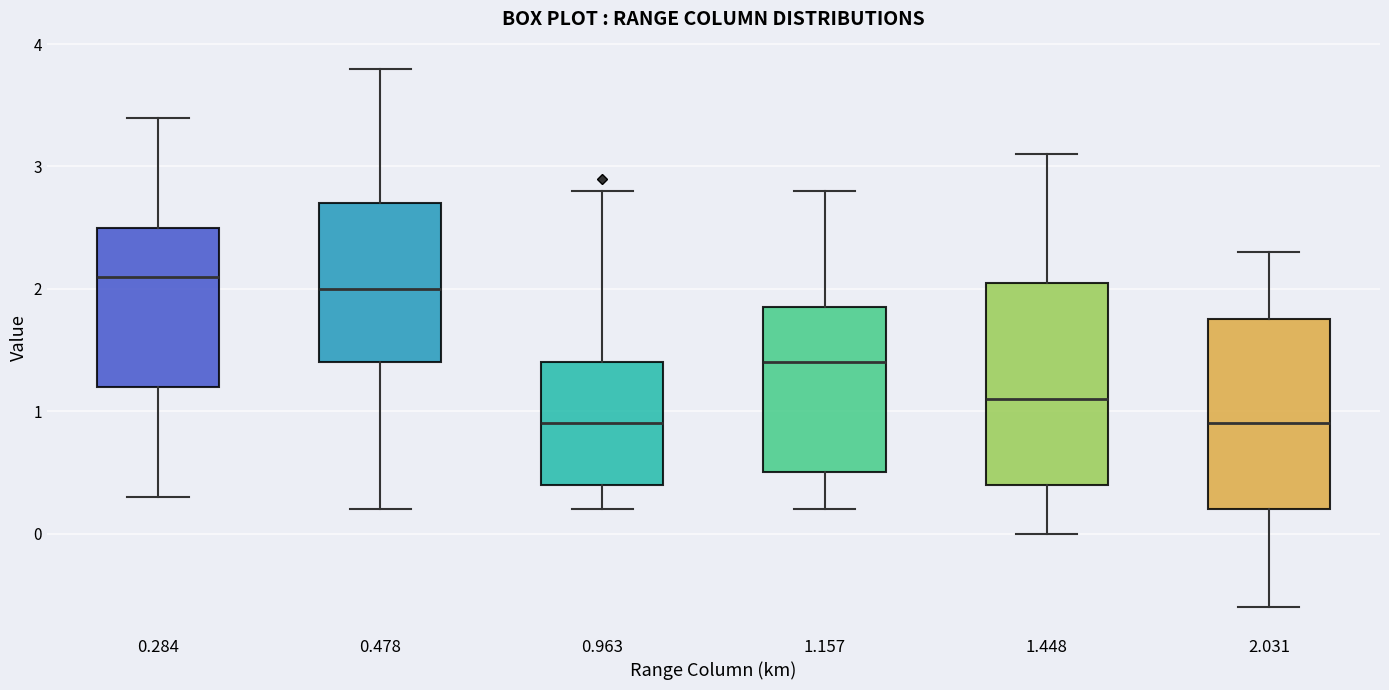

Reading left to right, read every box against the y-axis: the position of its median line, the range the box covers, and the ends of its whiskers. The values are not printed on the chart, so give them approximately, as read against the axis.

0.284: median 2.1, box 1.2 to 2.5, whiskers 0.3 to 3.4
0.478: median 2.0, box 1.4 to 2.7, whiskers 0.2 to 3.8
0.963: median 0.9, box 0.4 to 1.4, whiskers 0.2 to 2.8
1.157: median 1.4, box 0.5 to 1.9, whiskers 0.2 to 2.8
1.448: median 1.1, box 0.4 to 2.1, whiskers 0.0 to 3.1
2.031: median 0.9, box 0.2 to 1.8, whiskers -0.6 to 2.3